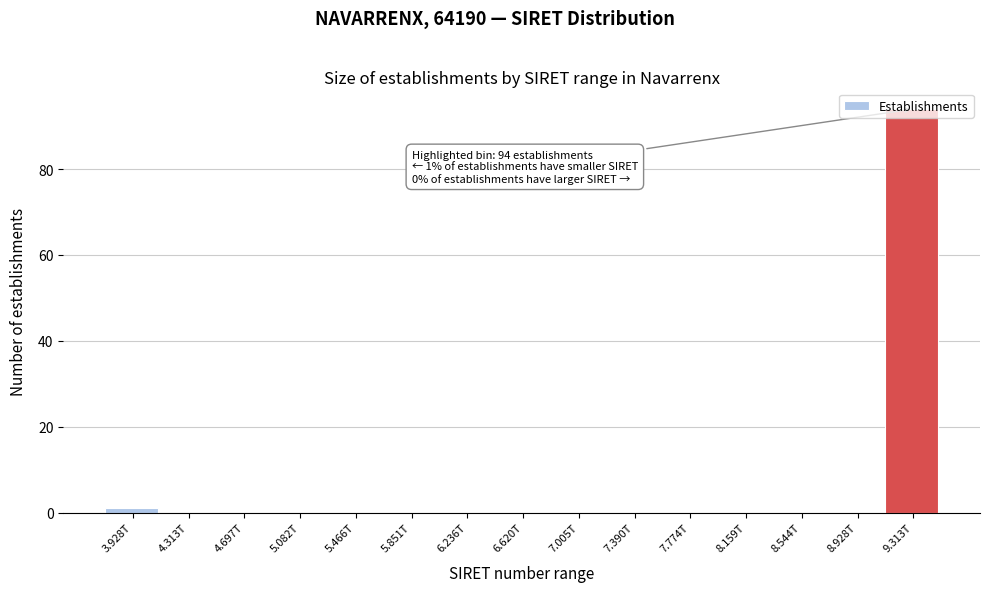

Between 9.313T and 5.082T, which is larger?

9.313T